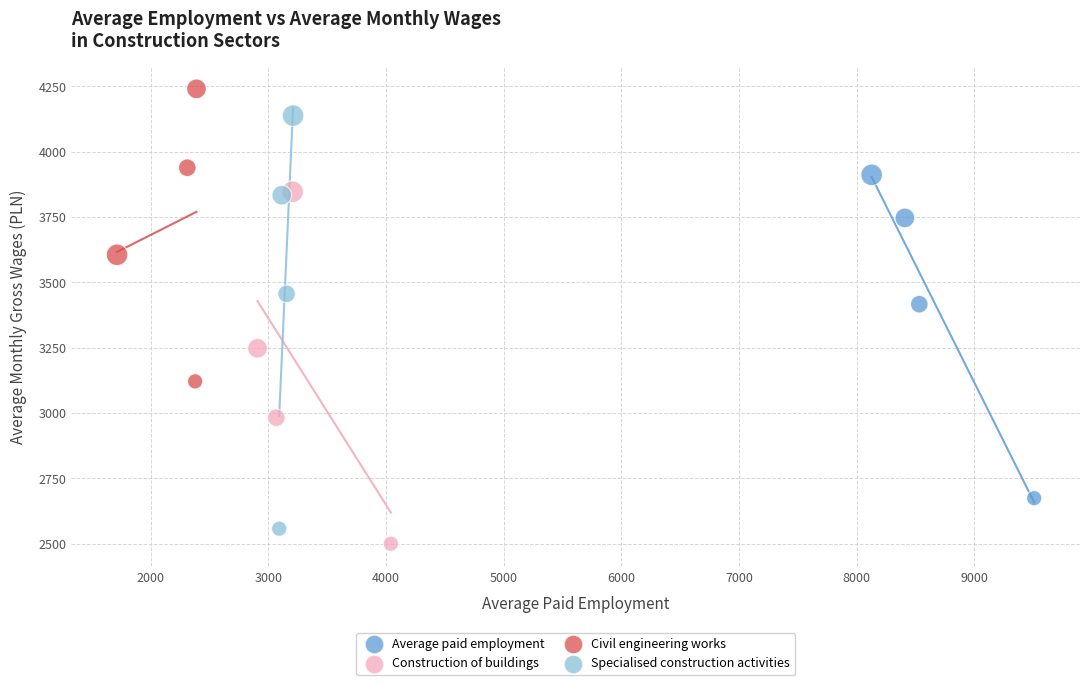

What are all the series names shown in the legend?

Average paid employment, Construction of buildings, Civil engineering works, Specialised construction activities